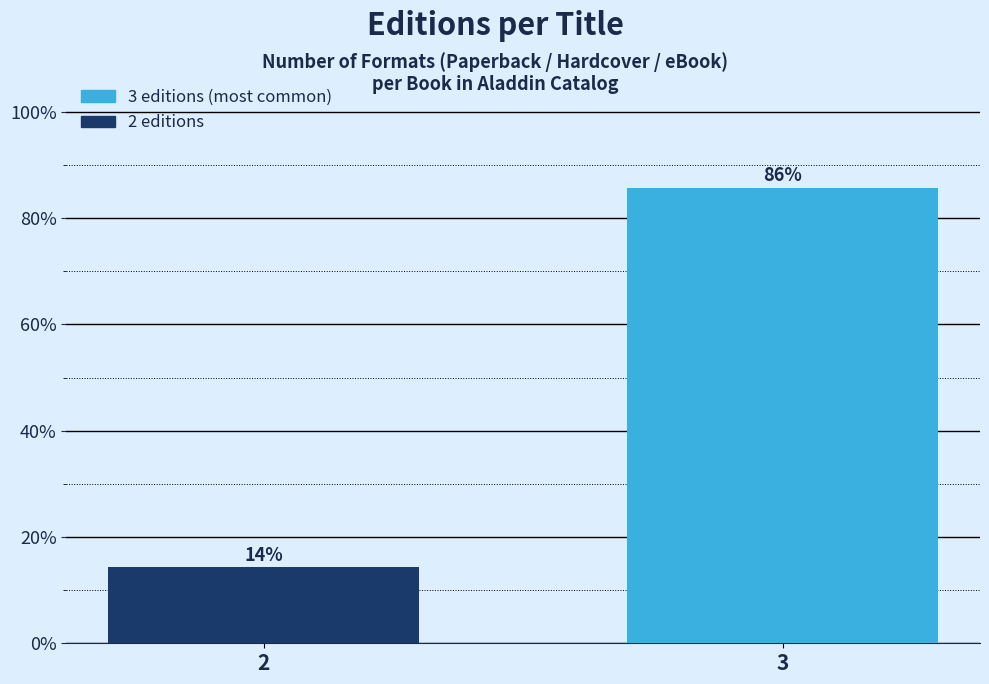

What is the greatest value displayed?

85.7